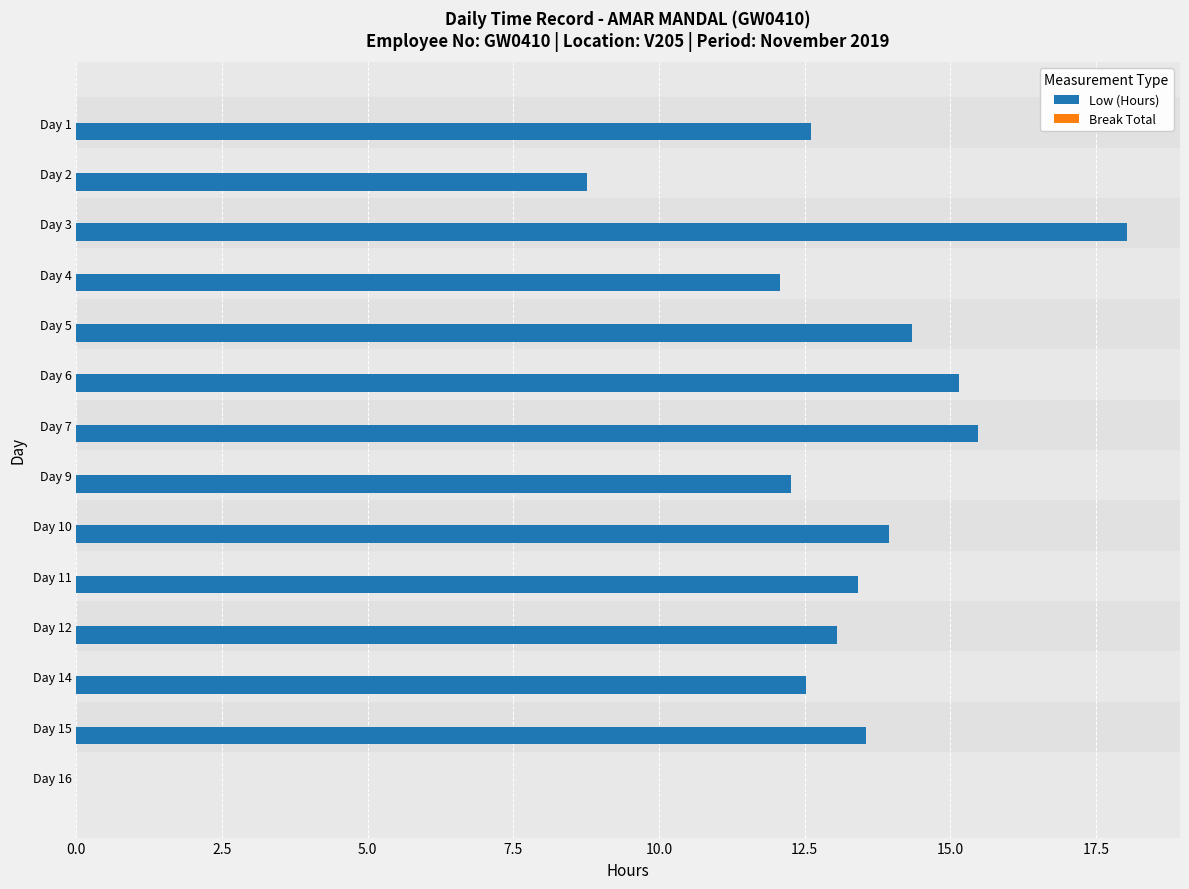

Are the bars horizontal?

Yes